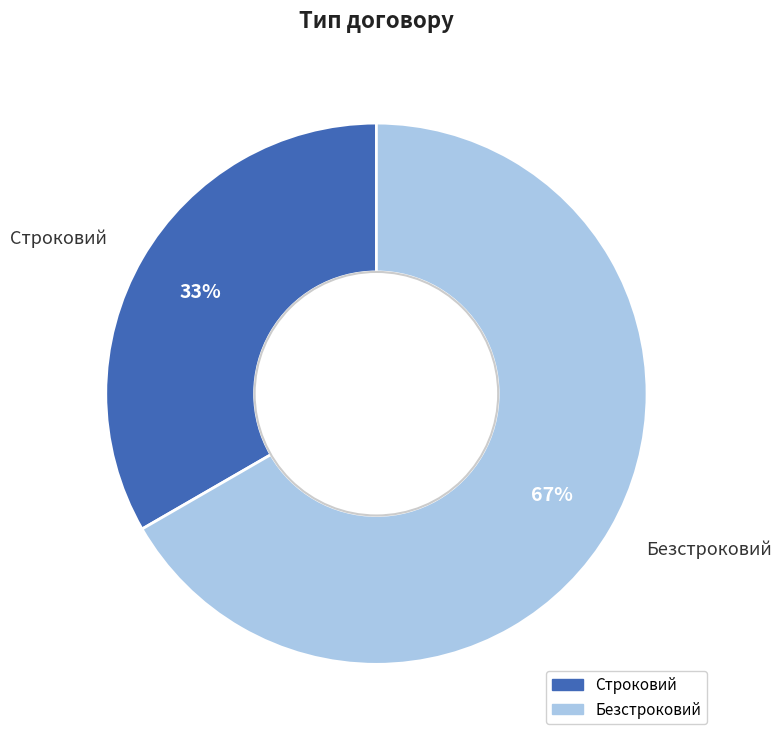

To the nearest percent, what percentage of the pie is Строковий?

33%